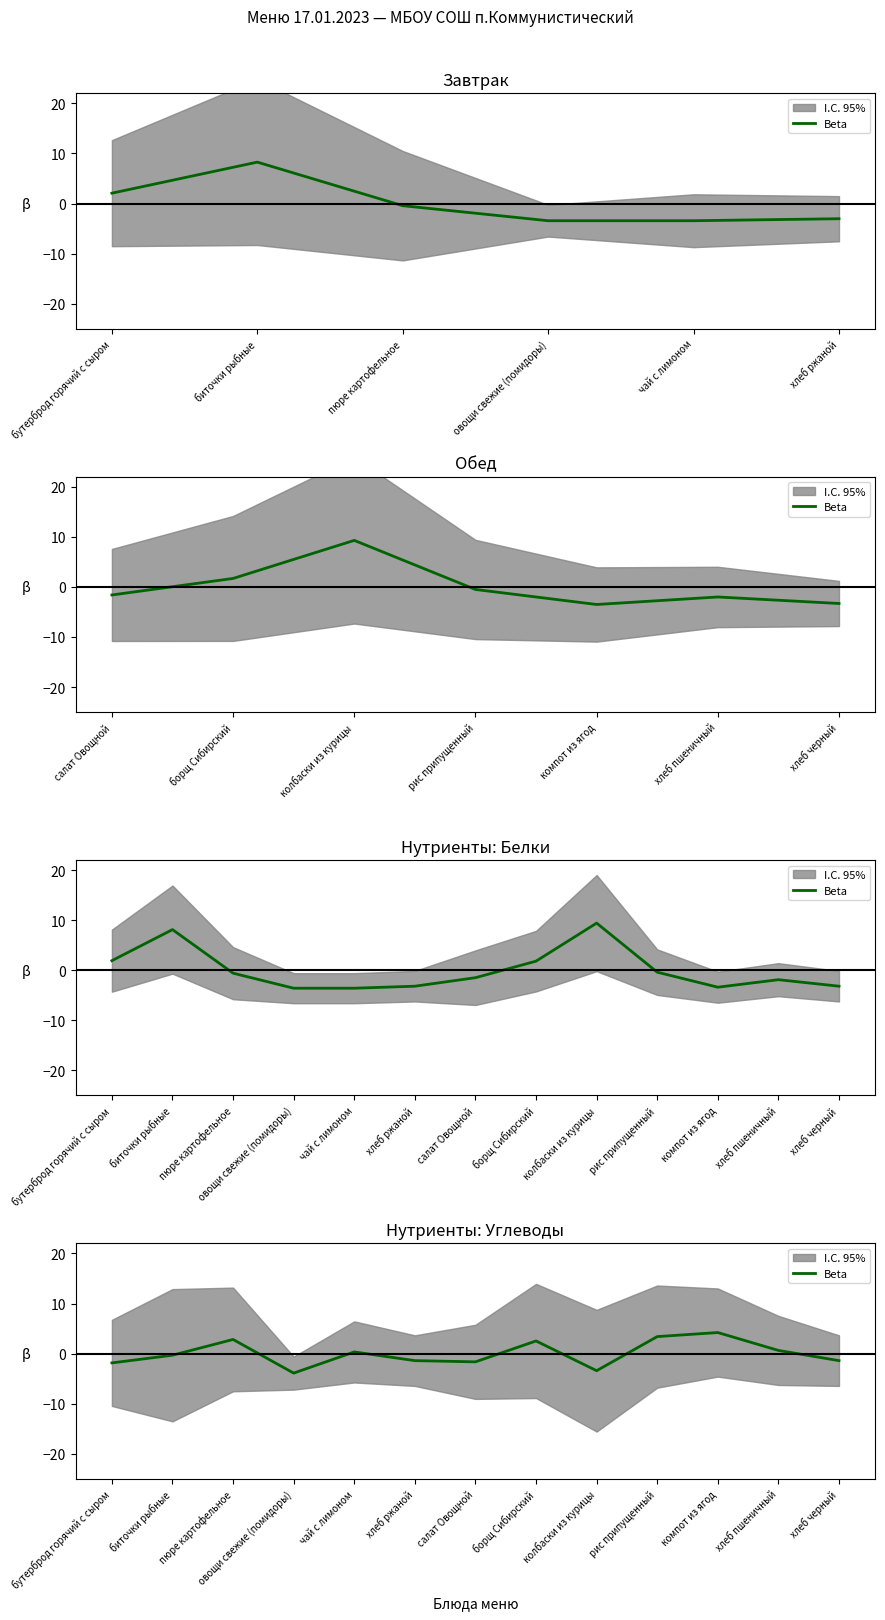

What is the approximate value at биточки рыбные?

-0.3